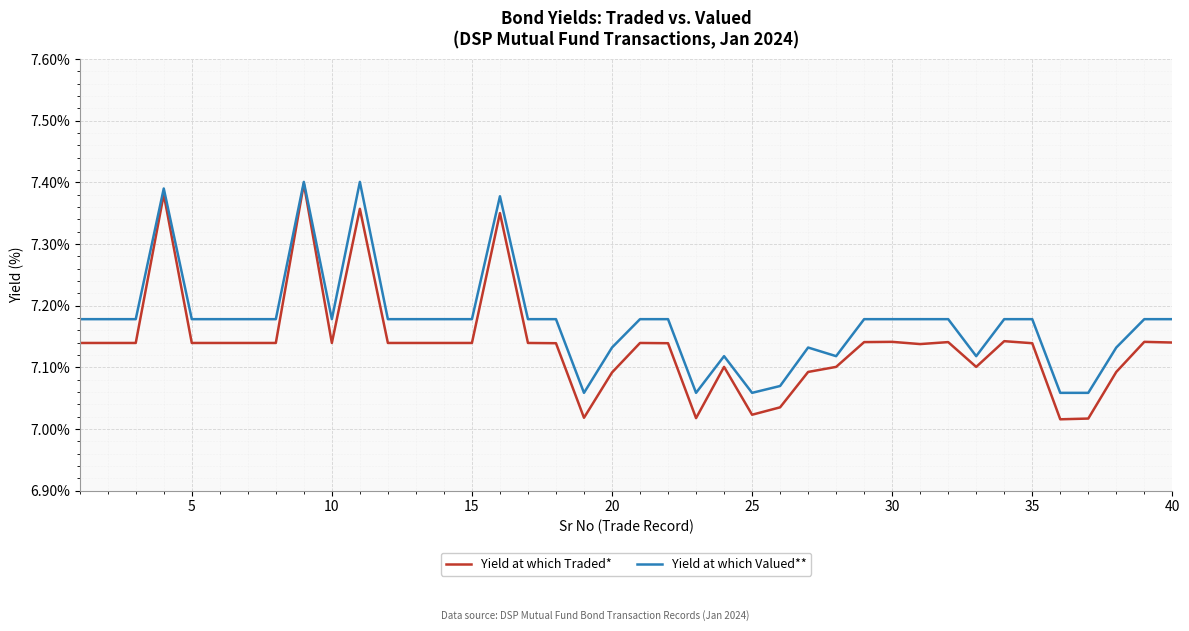

List the series in order of their overall mean, lowest first.

Yield at which Traded*, Yield at which Valued**